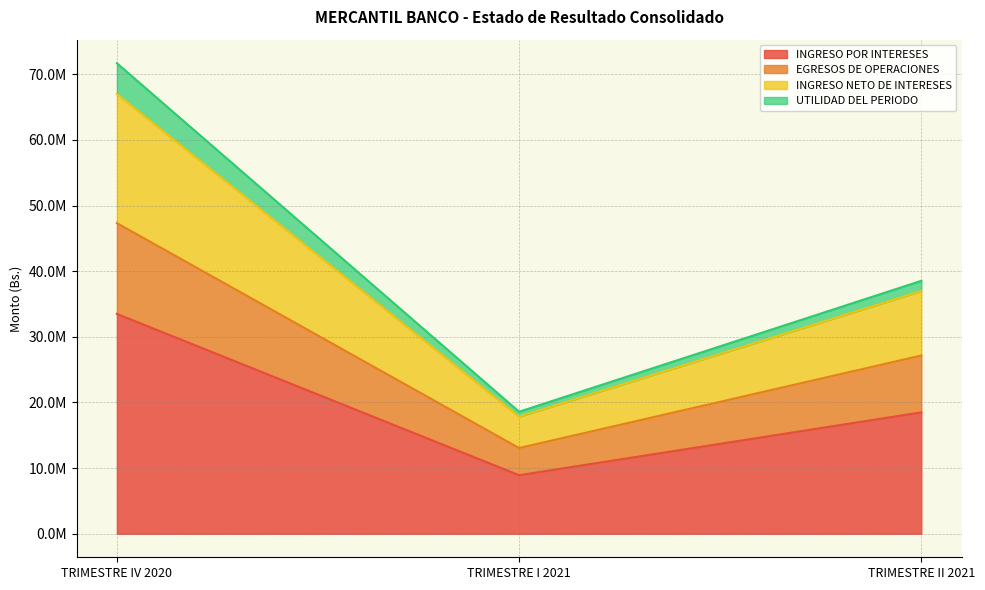

What position from the left is TRIMESTRE I 2021?

2